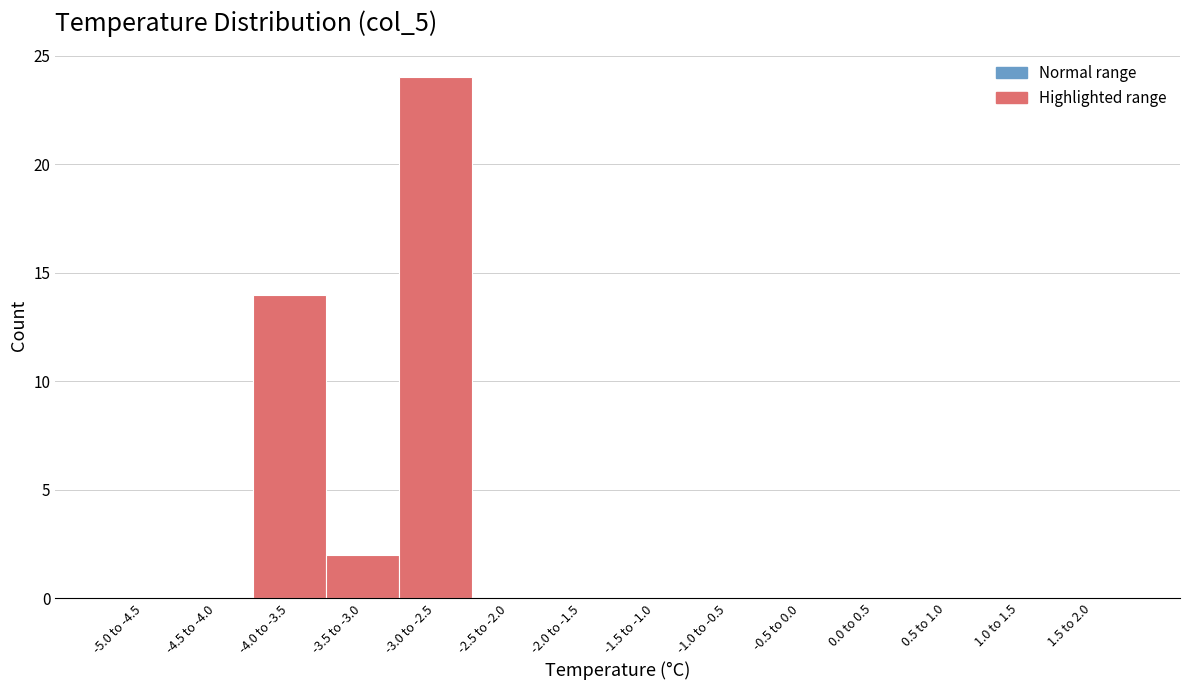

Reading left to right, what are all the values shown in this chart?

-5.0 to -4.5=0	-4.5 to -4.0=0	-4.0 to -3.5=14	-3.5 to -3.0=2	-3.0 to -2.5=24	-2.5 to -2.0=0	-2.0 to -1.5=0	-1.5 to -1.0=0	-1.0 to -0.5=0	-0.5 to 0.0=0	0.0 to 0.5=0	0.5 to 1.0=0	1.0 to 1.5=0	1.5 to 2.0=0